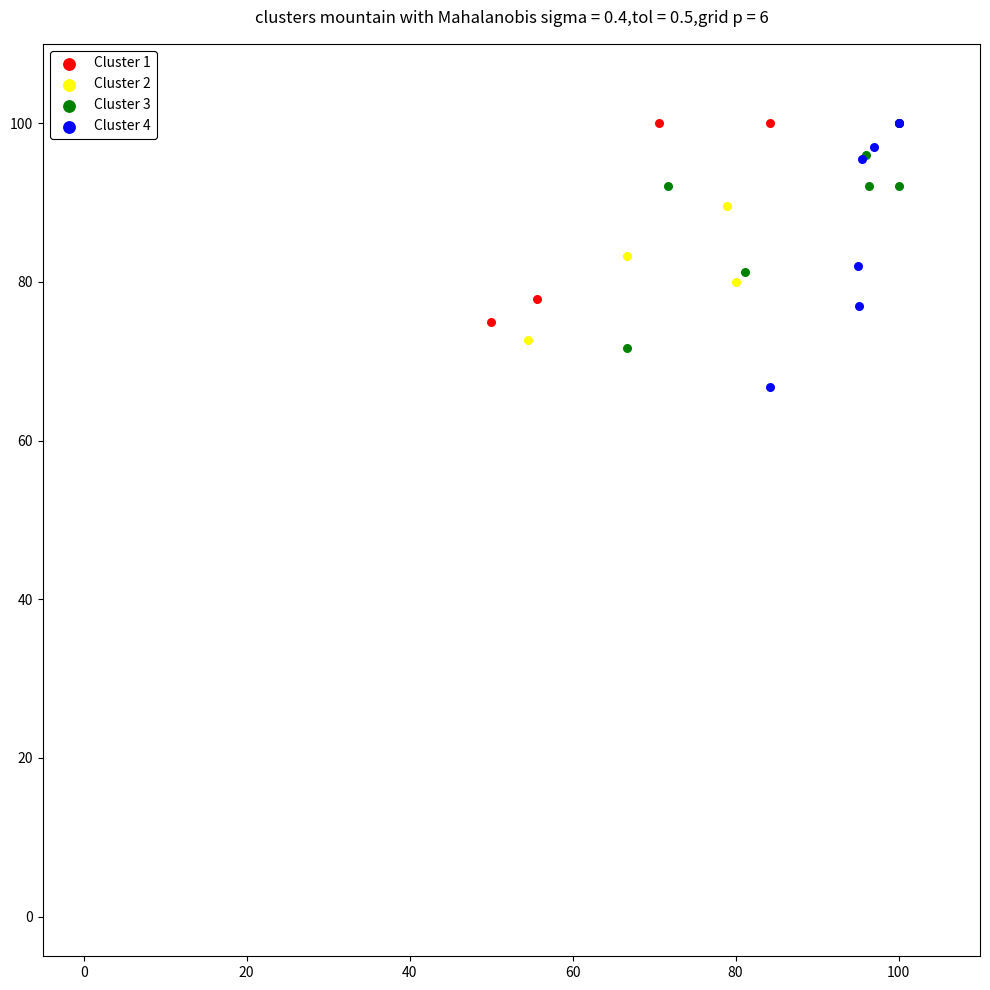

Which series contains the lowest Y value?

Cluster 4